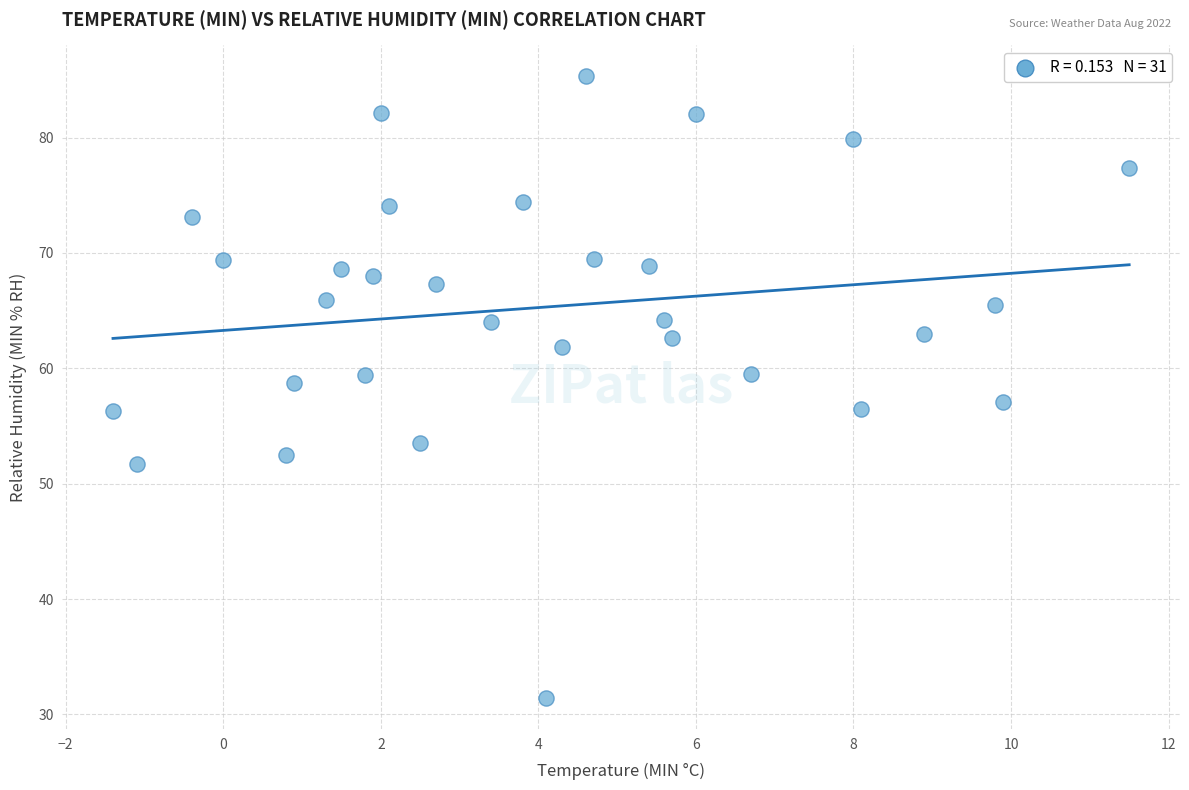

What is the range of Y values (max minus min)?

53.9